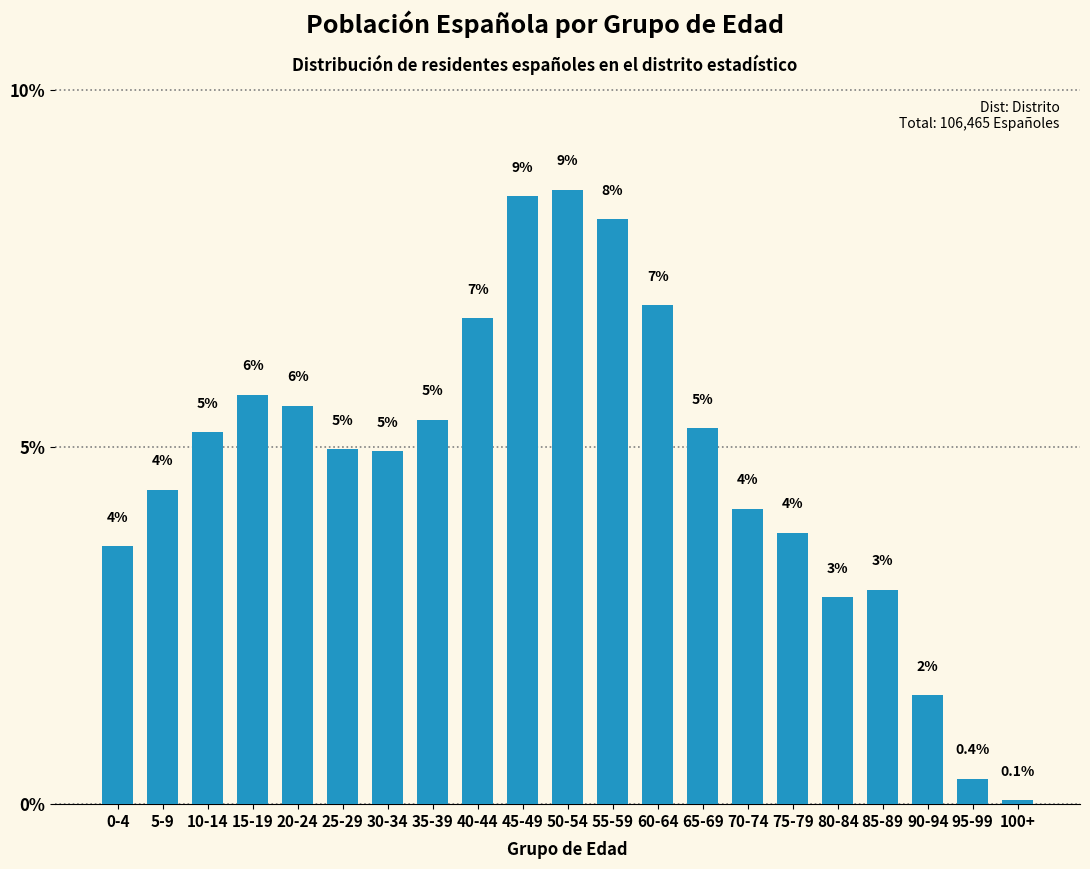

Approximately how many times larger is the value at 70-74 compared to 65-69?

0.8